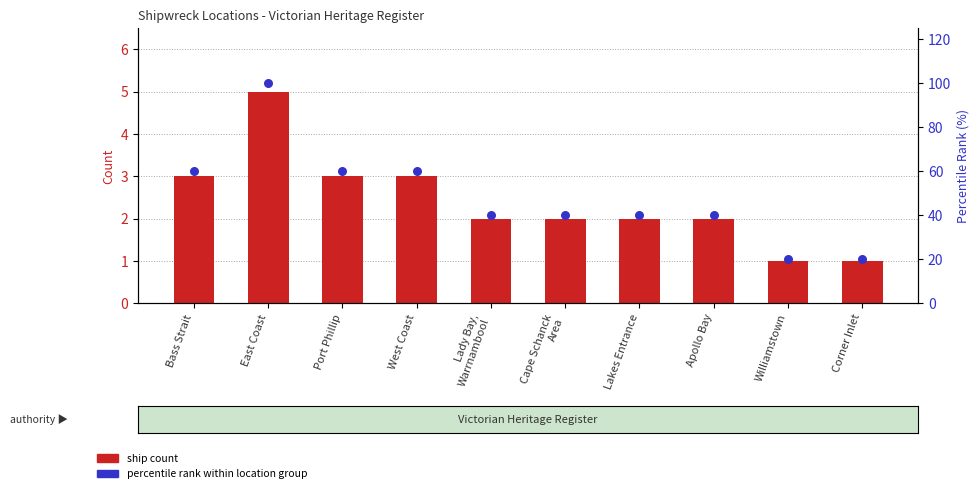

Which series has the largest total across all categories?

percentile rank within location group